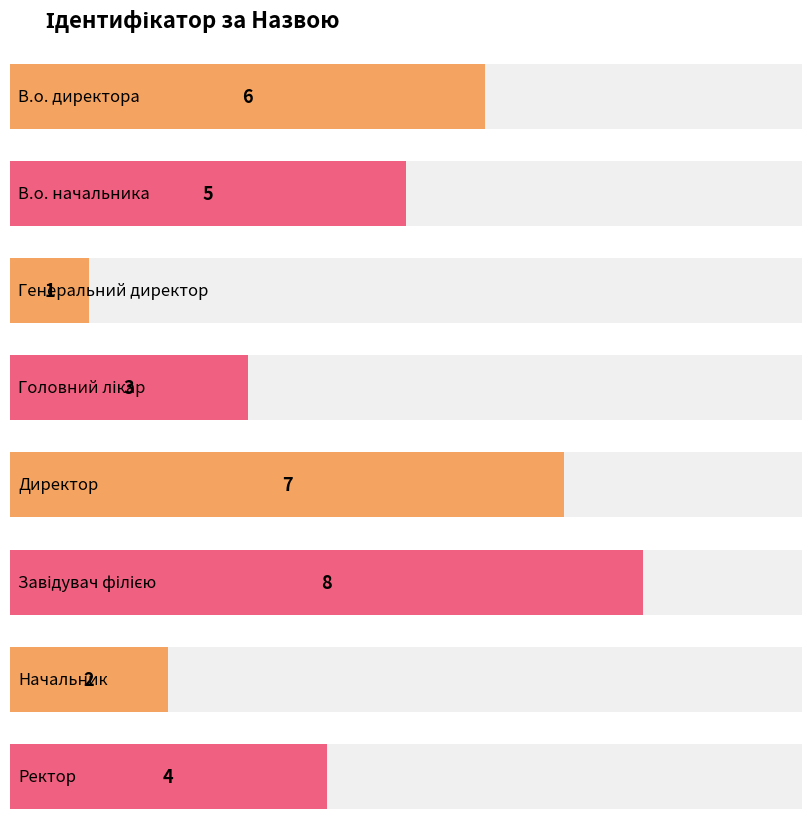

What is the label of the 7th bar from the left?

Начальник